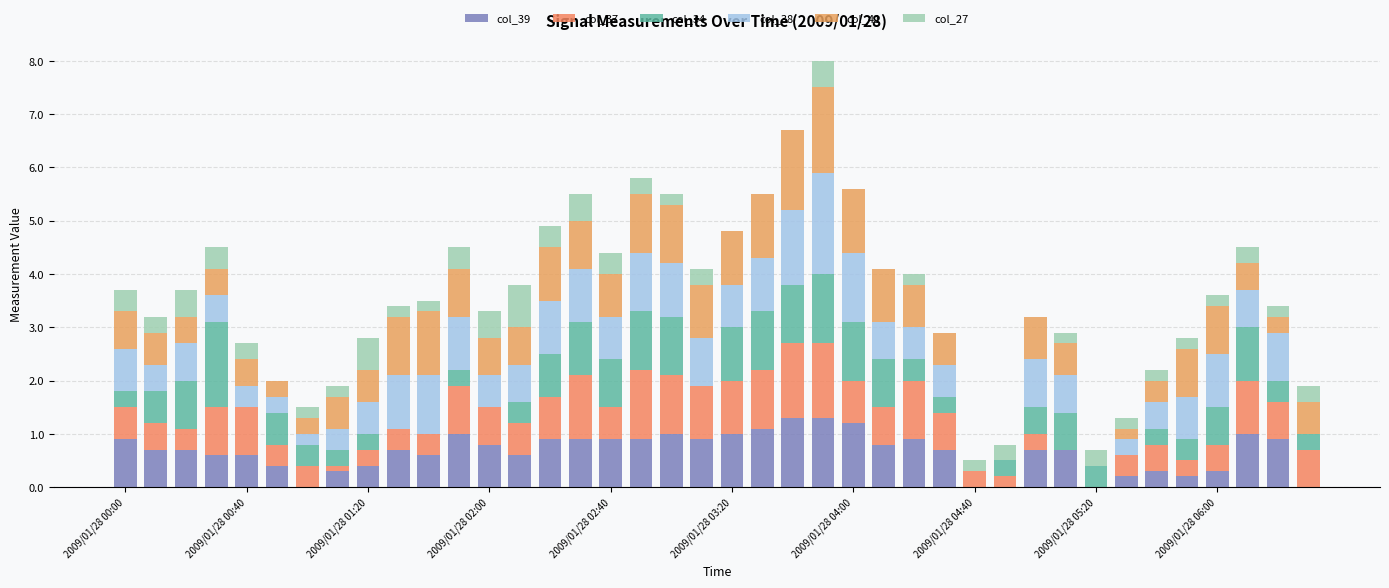

At how many categories does at least one series exceed 0?

40